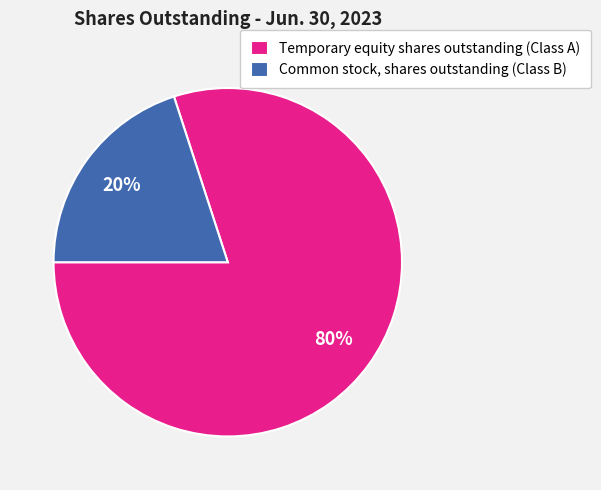

To the nearest percent, what percentage of the pie is Temporary equity shares outstanding (Class A)?

80%